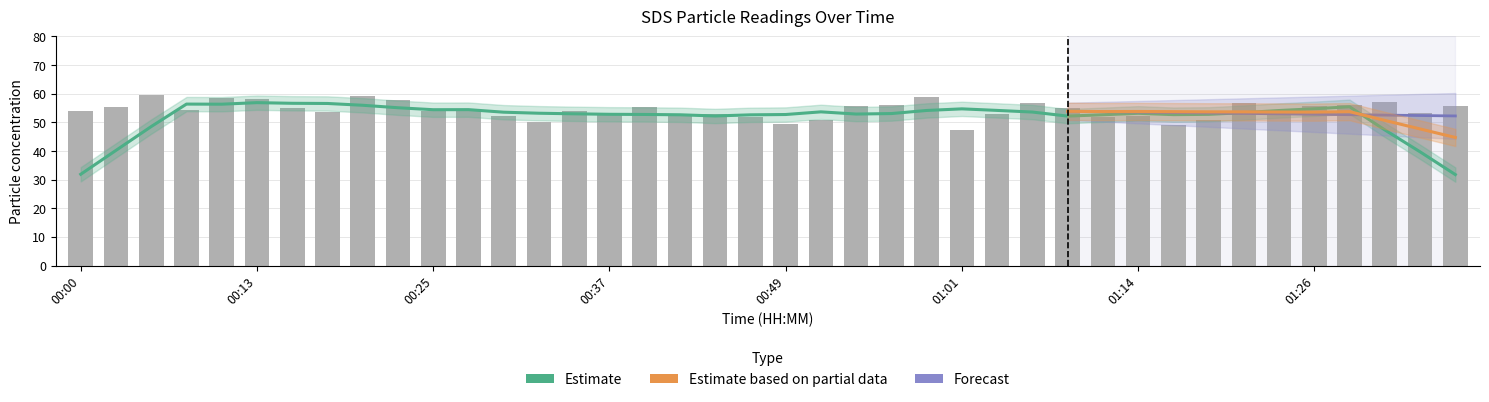

What value does the data have at 00:39?

55.3